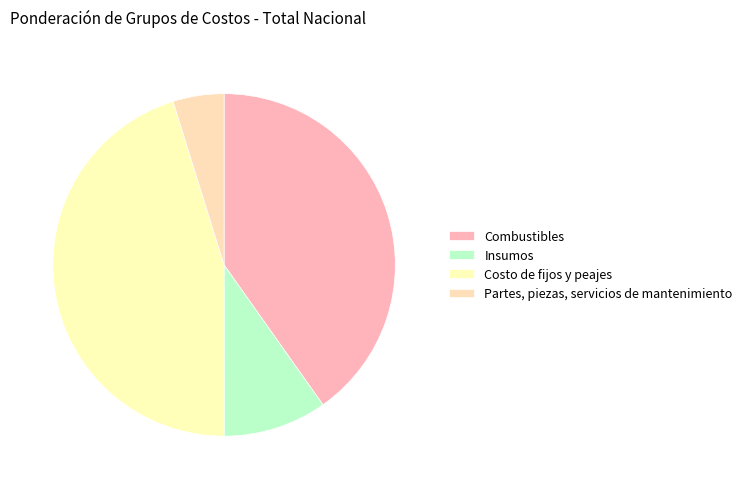

To the nearest percent, what portion does Partes, piezas, servicios de mantenimiento represent?

5%